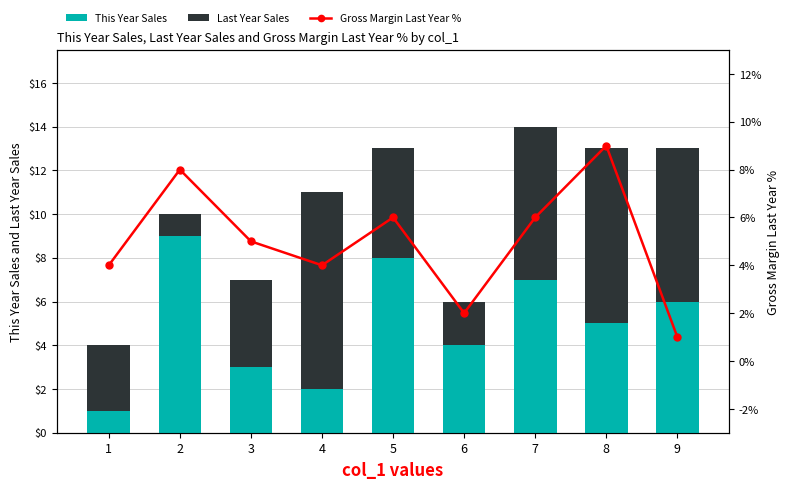

Which series has the widest spread of values?

This Year Sales